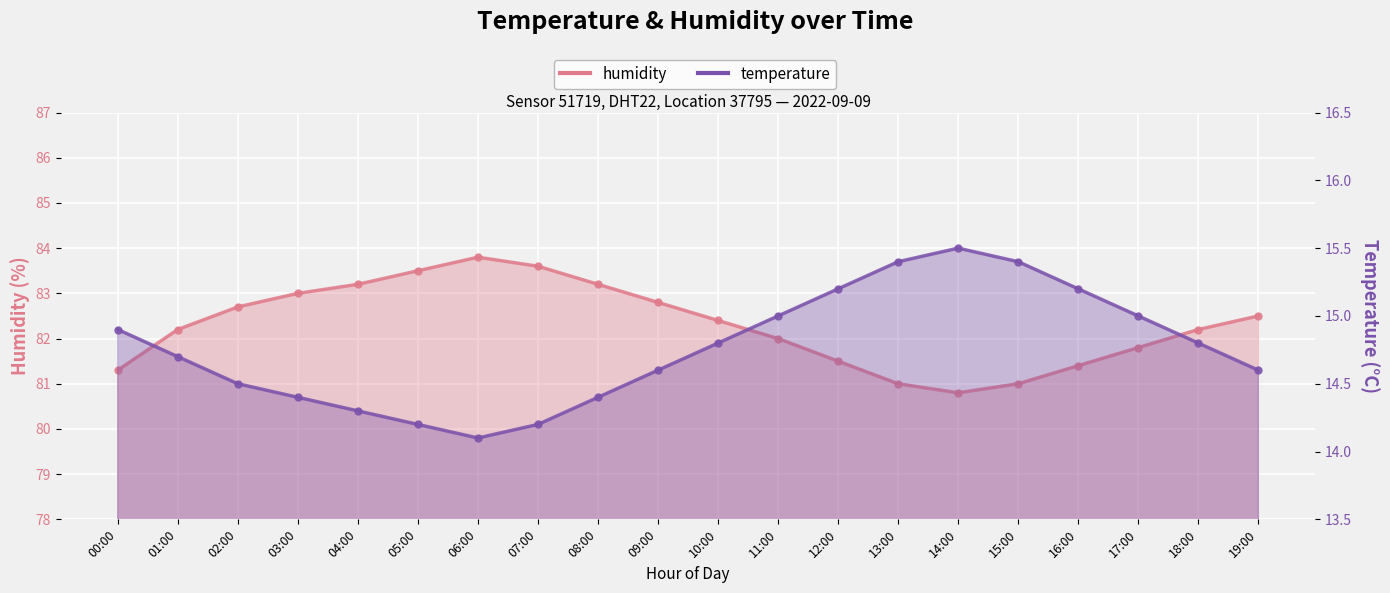

What is the label of the 16th point from the right?

04:00